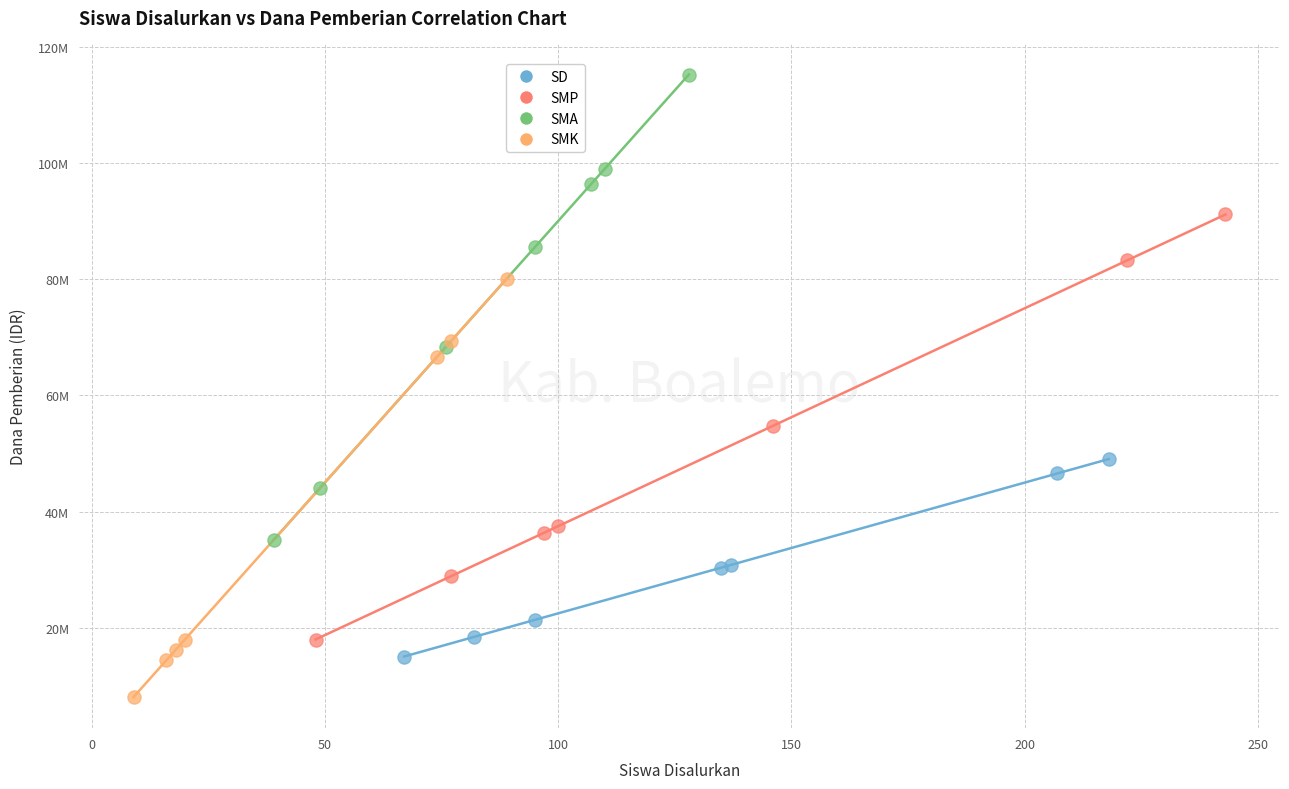

What are all the series names shown in the legend?

SD, SMP, SMA, SMK